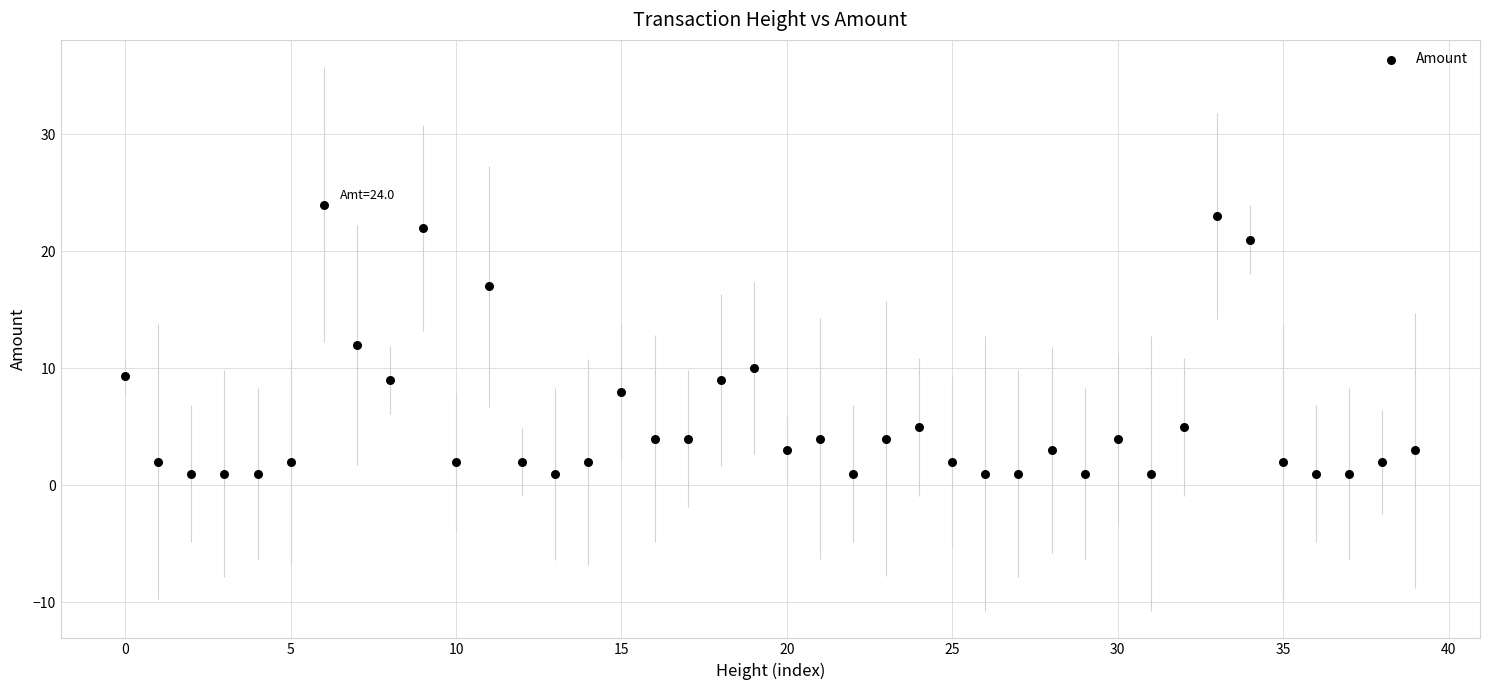

What is the range of Y values (max minus min)?

23.0